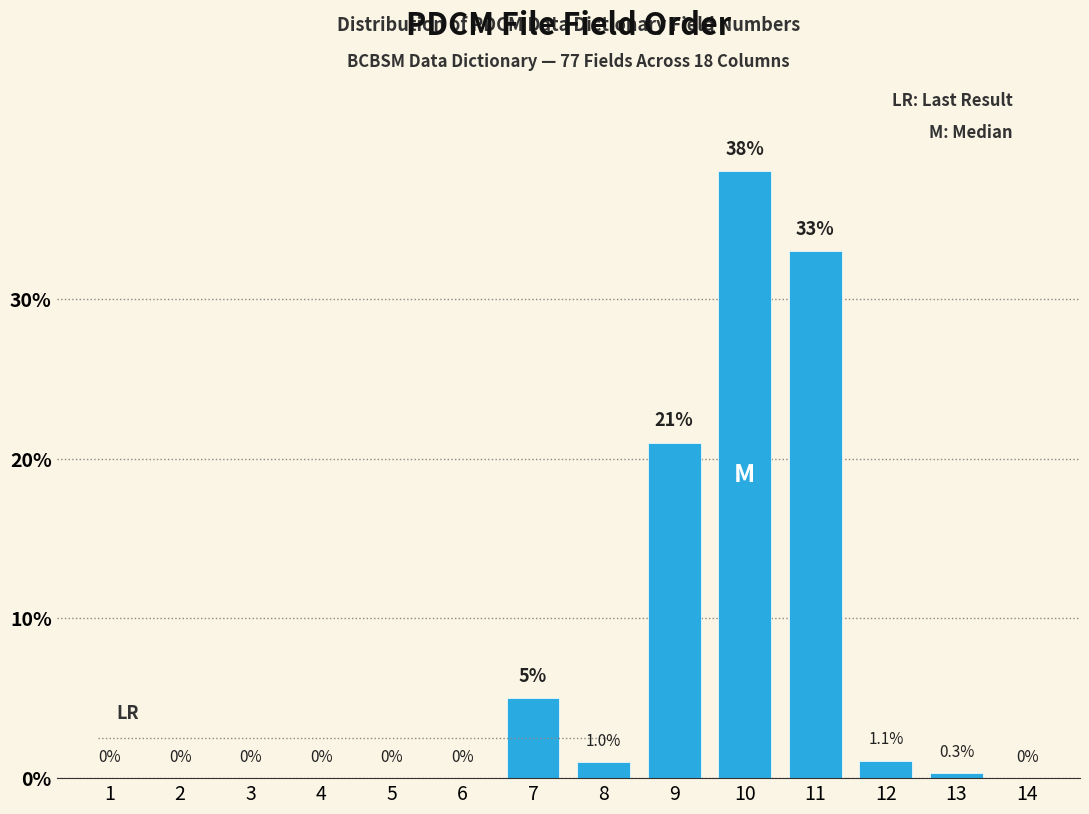

Reading left to right, what are all the values shown in this chart?

1=0.0	2=0.0	3=0.0	4=0.0	5=0.0	6=0.0	7=5.0	8=1.0	9=21.0	10=38.0	11=33.0	12=1.1	13=0.3	14=0.0